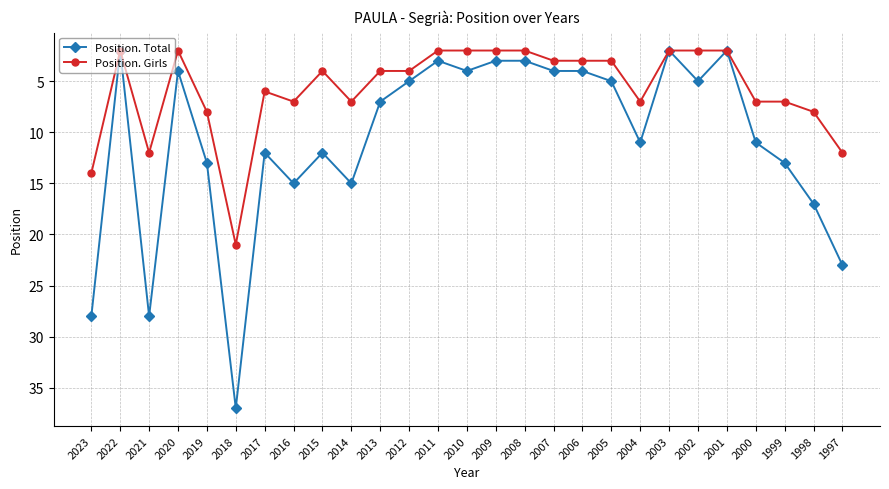

Which category has the highest value across all series?

2018